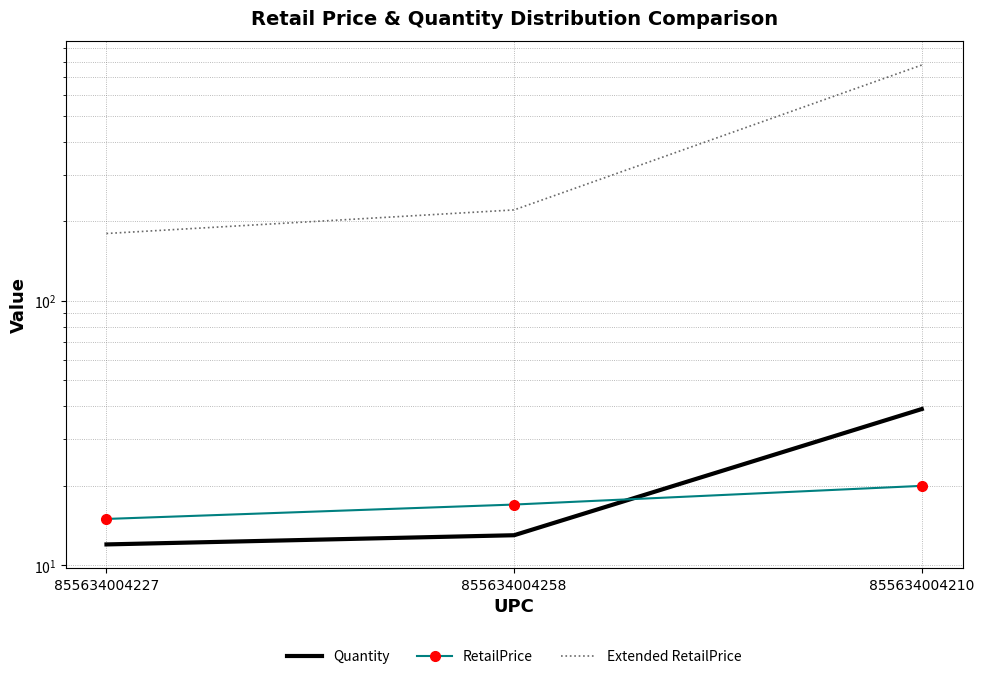

Does the chart have visible grid lines?

Yes